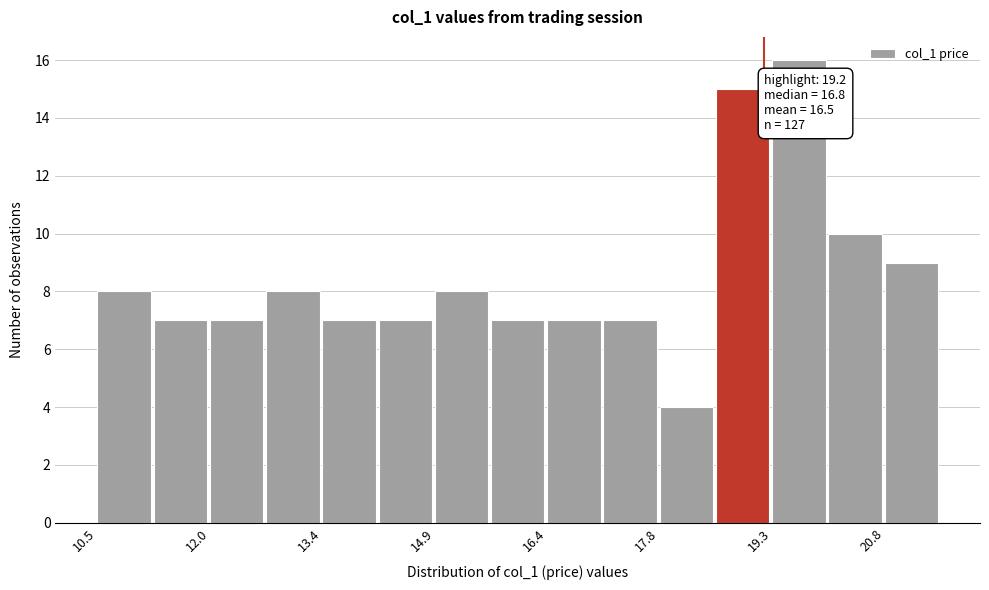

Around what value on the x-axis is the tallest bar? Give the approximate position of its centre, as read against the axis.

19.6